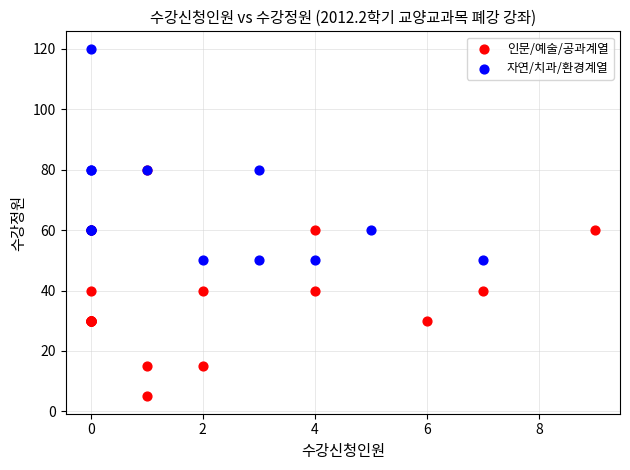

Which series contains the highest Y value?

자연/치과/환경계열